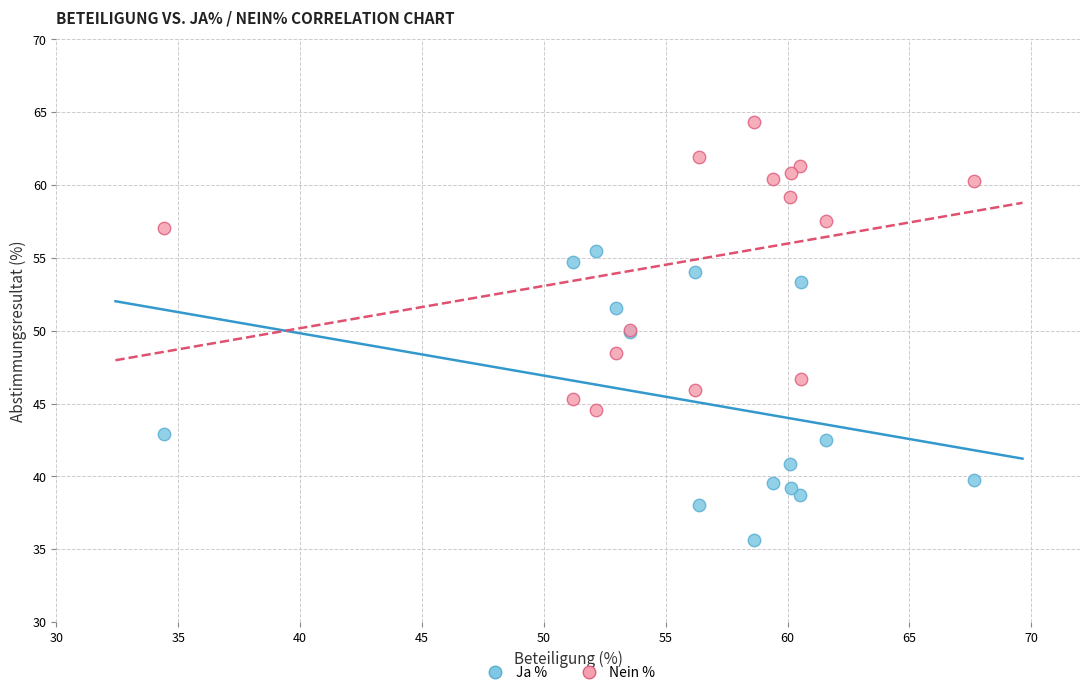

Which series contains the lowest Y value?

Ja %